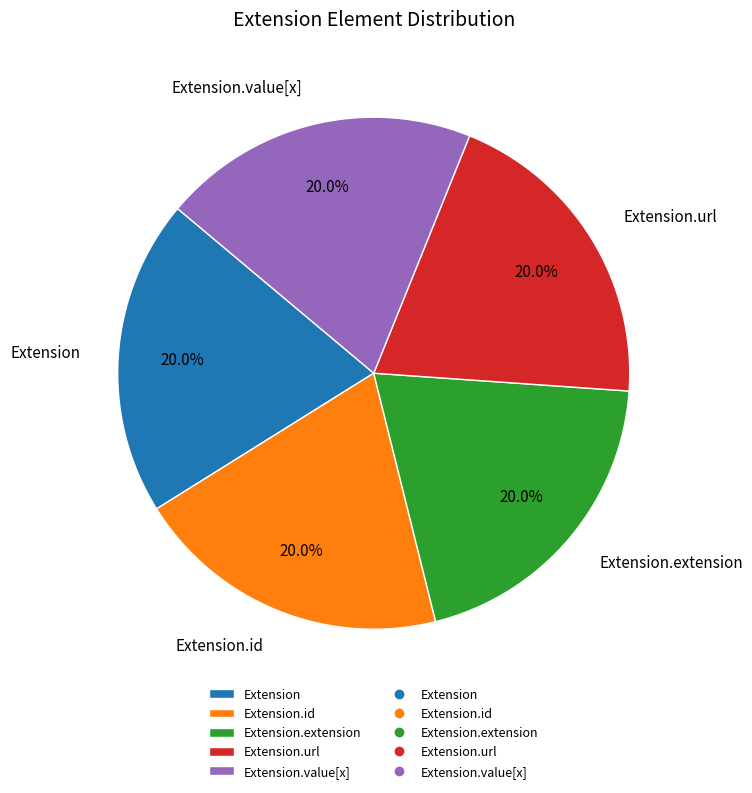

Does any single category account for the majority?

No